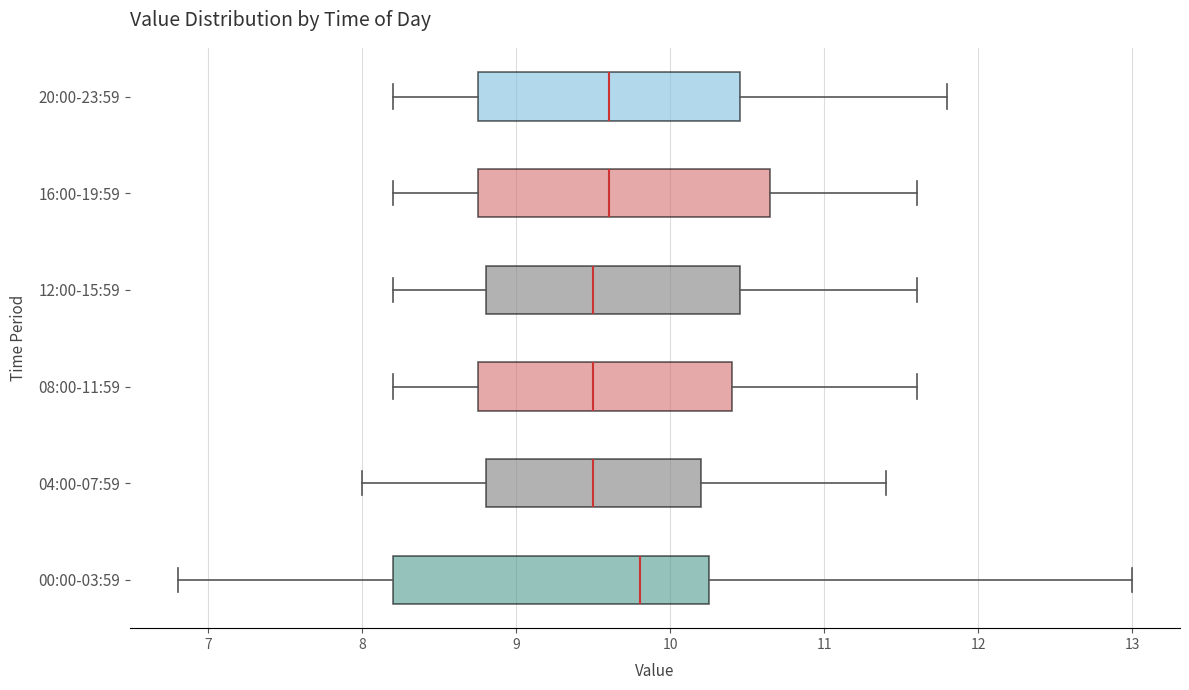

Comparing the boxes themselves (not the whiskers), which one is the widest?

00:00-03:59